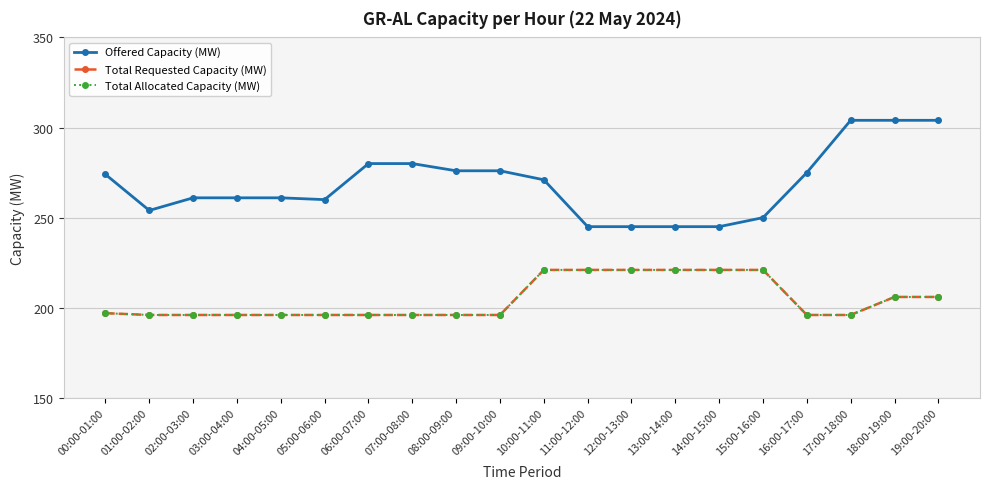

Is this an area chart (filled region under the line)?

No